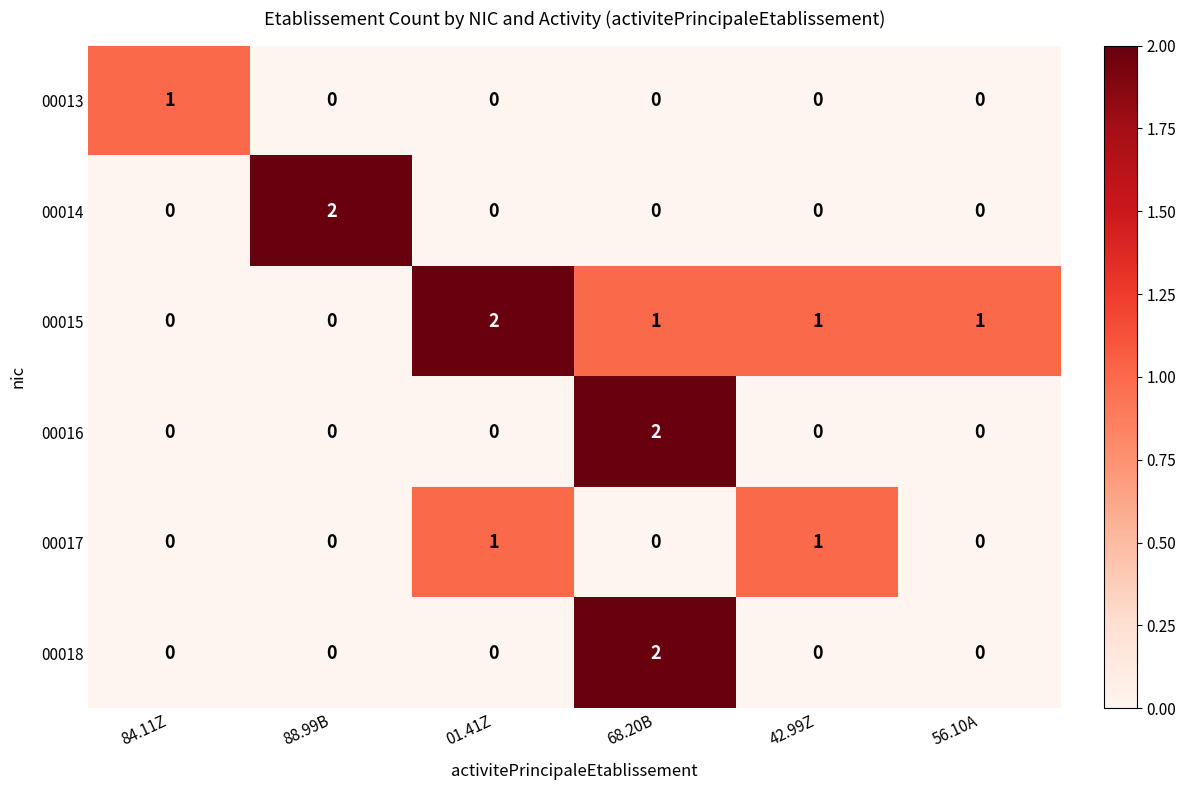

How many 00013 values are between 0 and 1?

6